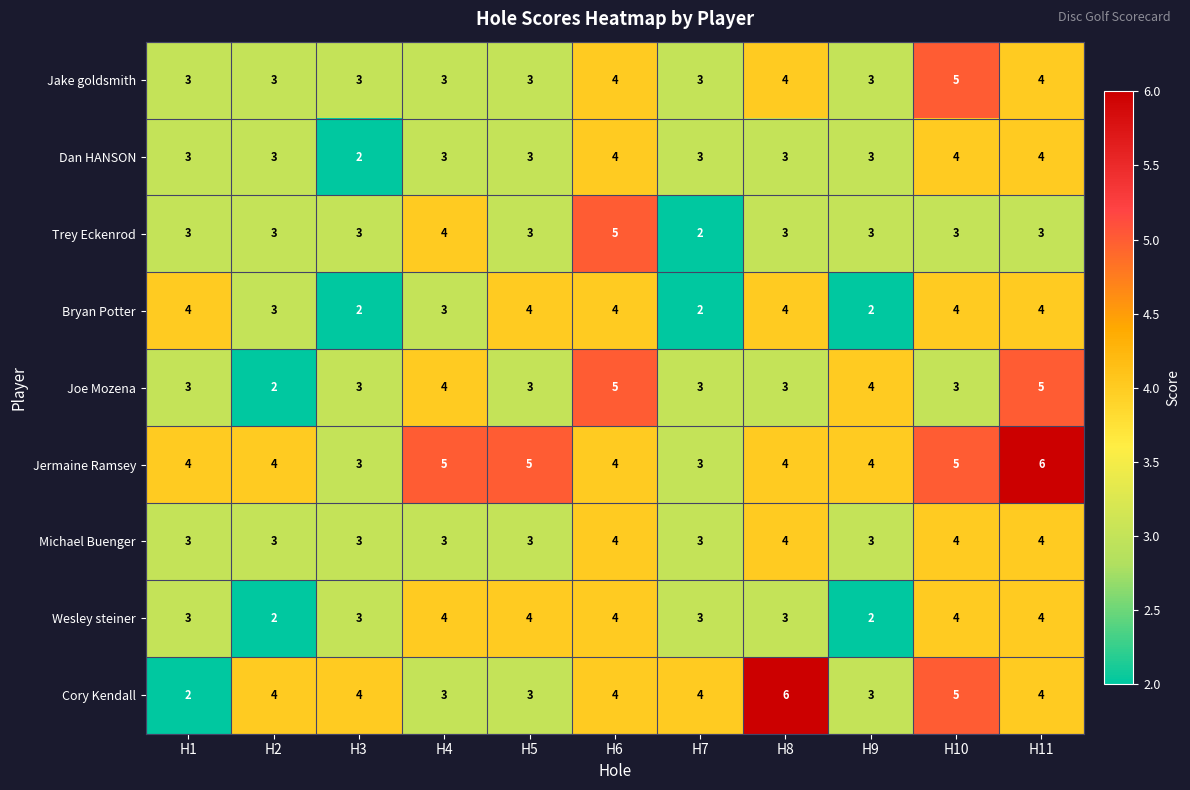

Which series has the largest total across all categories?

Jermaine Ramsey